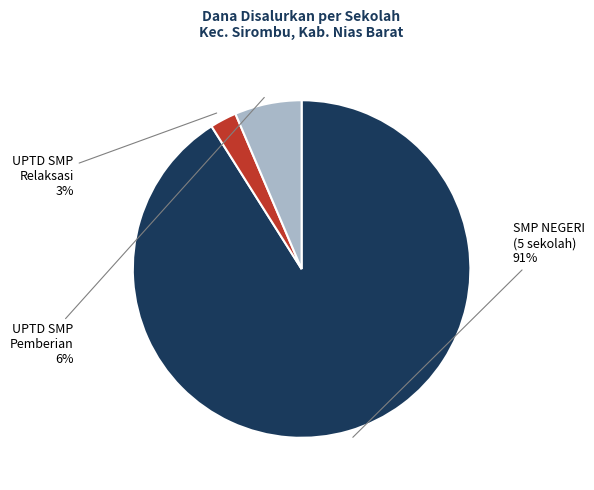

Is there a majority slice in this chart?

Yes